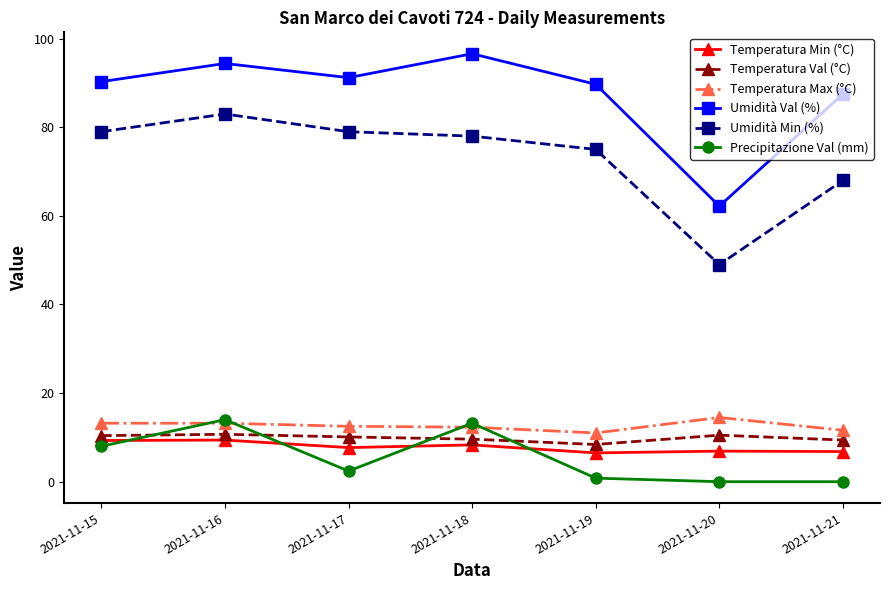

The Temperatura Max (°C) series shows 18.8 at 2021-11-16. True or false?

False